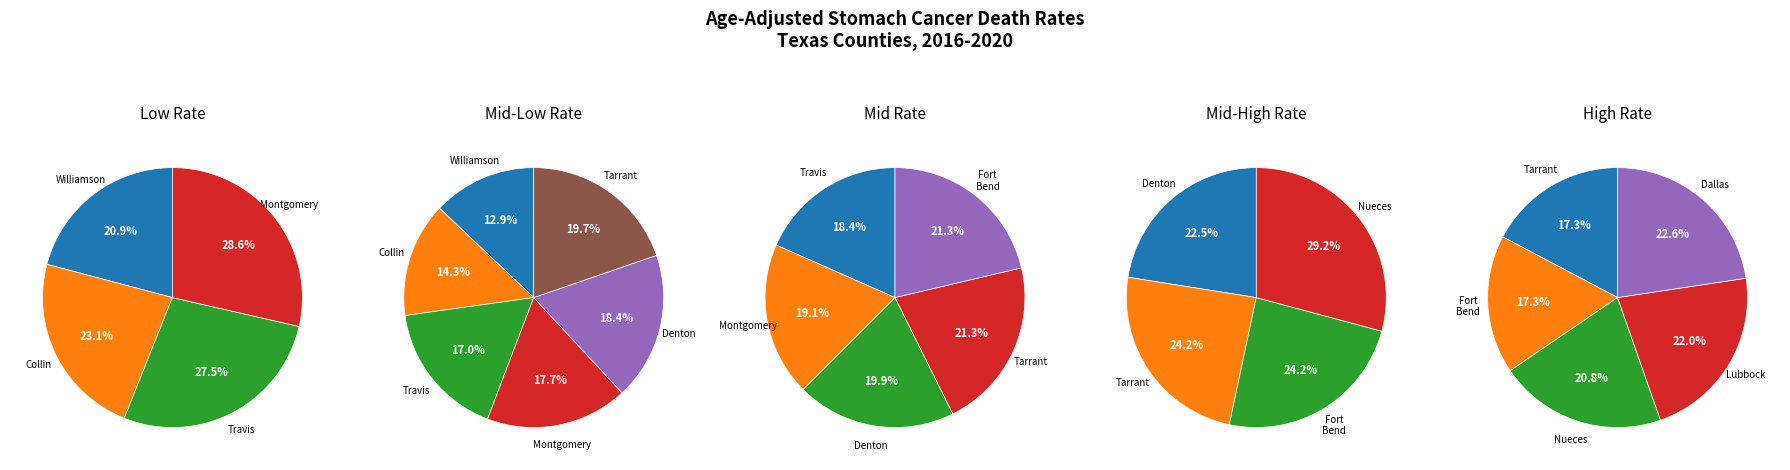

Rank the categories by value from highest to lowest.

Dallas County, Lubbock County, Nueces County, Tarrant County, Fort Bend County, Denton County, Montgomery County, Travis County, Collin County, Williamson County